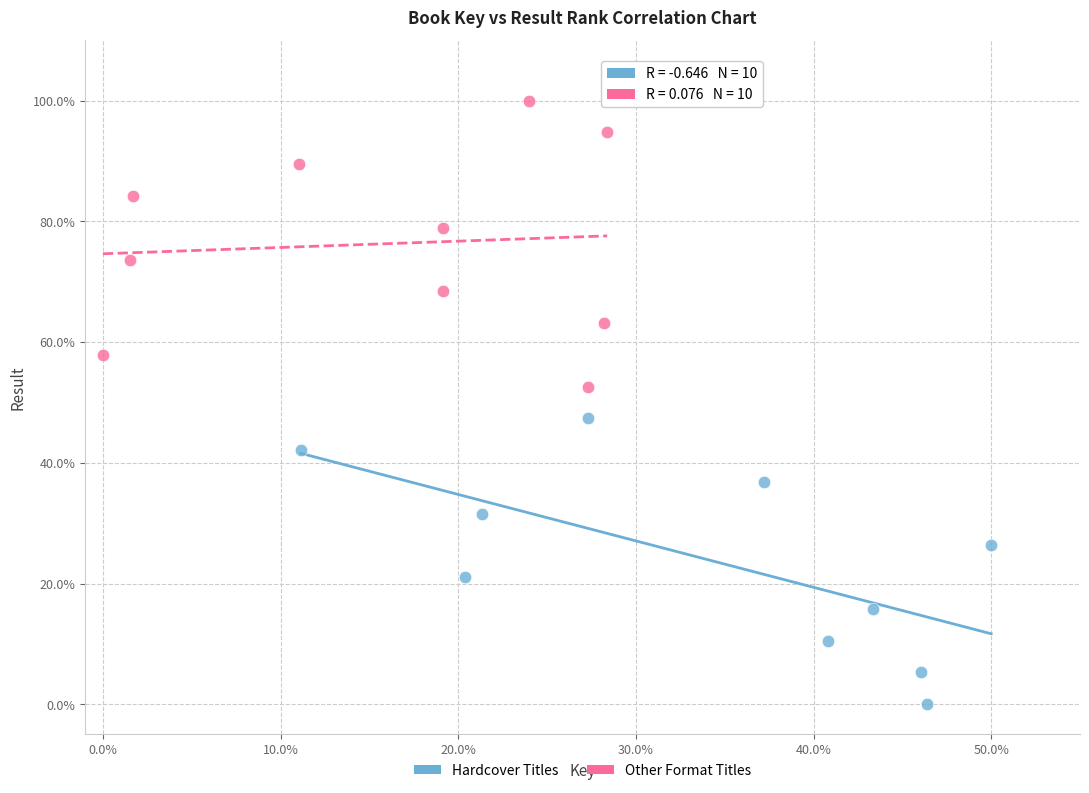

Which series reaches the minimum Y coordinate?

Hardcover Titles